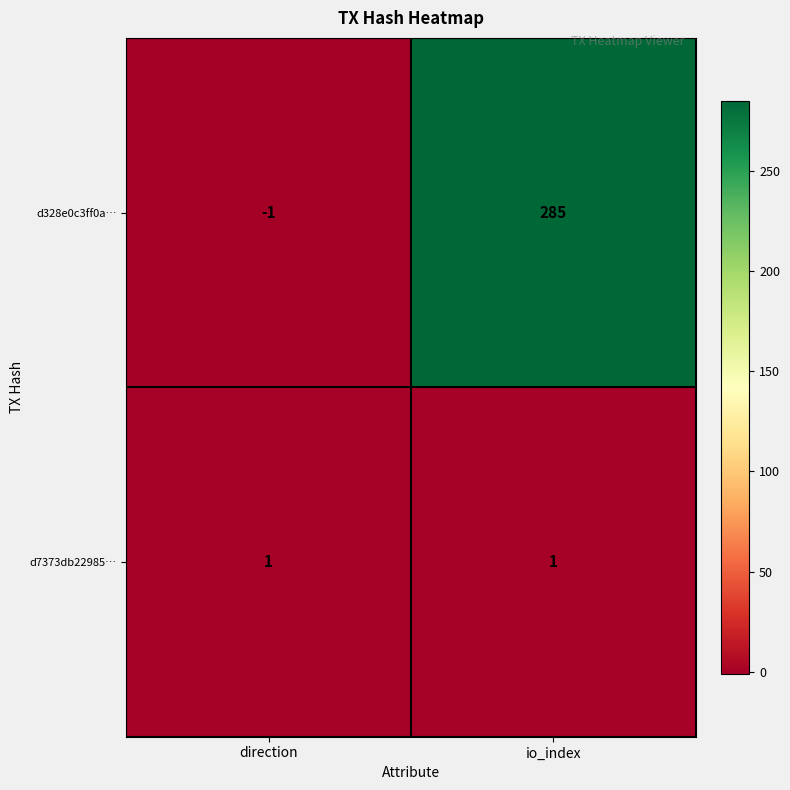

True or false: d328e0c3ff0a… has a value of 85 at io_index.

False